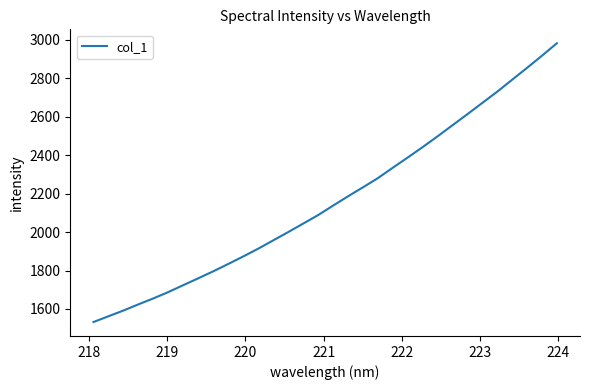

What is the maximum value shown in the chart?

2982.4